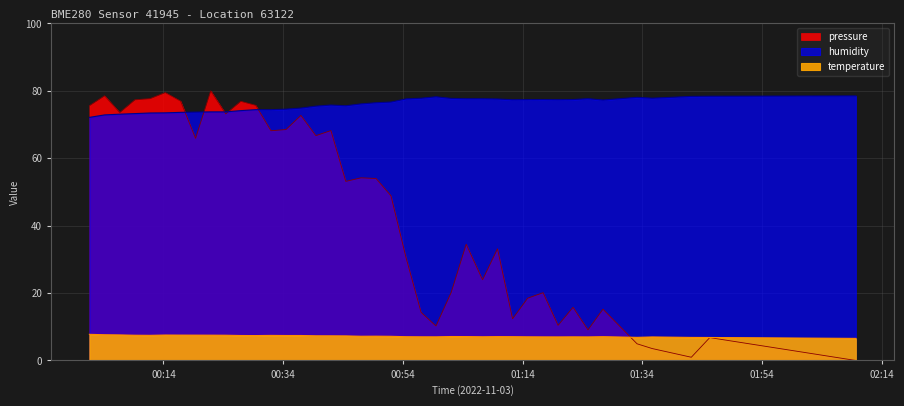

Is the value of temperature at 34 greater than the value of humidity at 14?

No